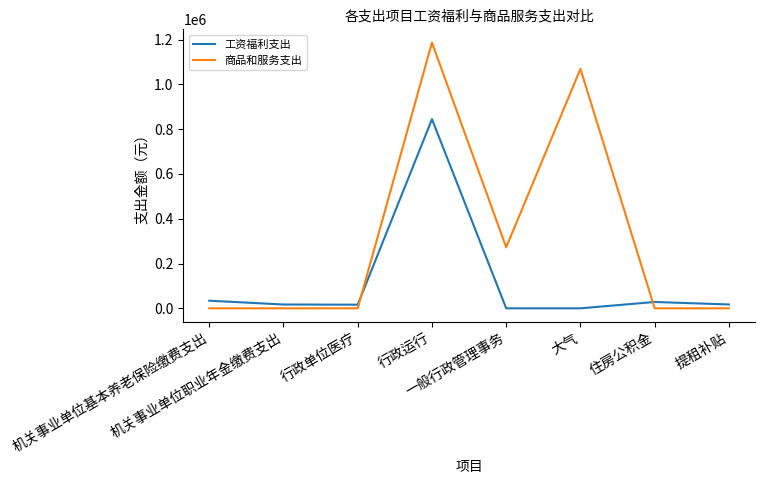

What is the maximum value for 商品和服务支出?

1186709.6